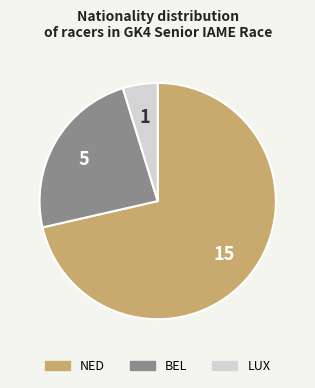

Is there any slice that represents more than half of the pie?

Yes